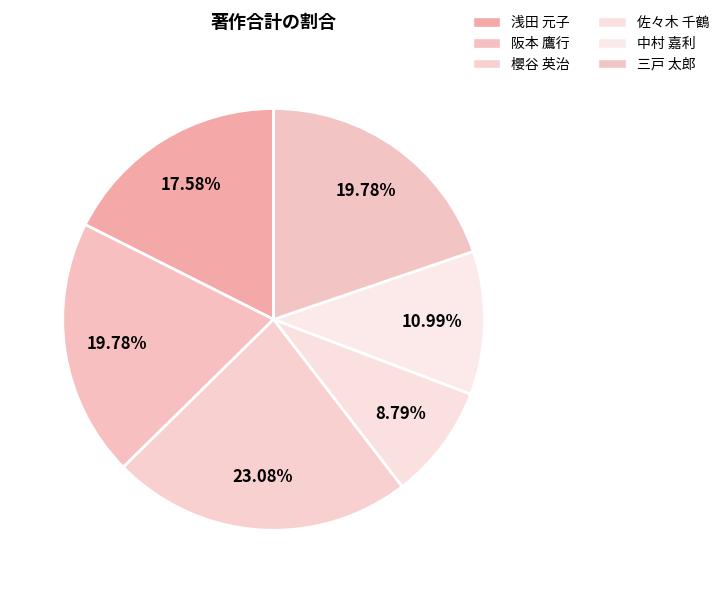

The 浅田 元子 slice represents 18% of the pie. True or false?

True